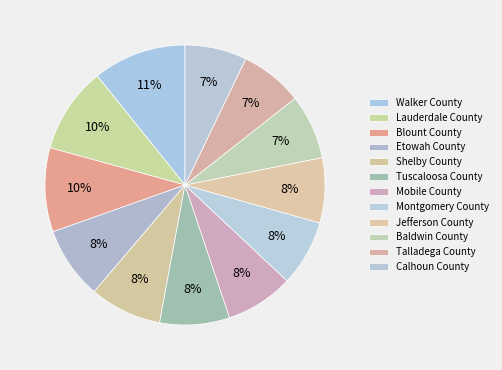

How many slices are in this pie chart?

12